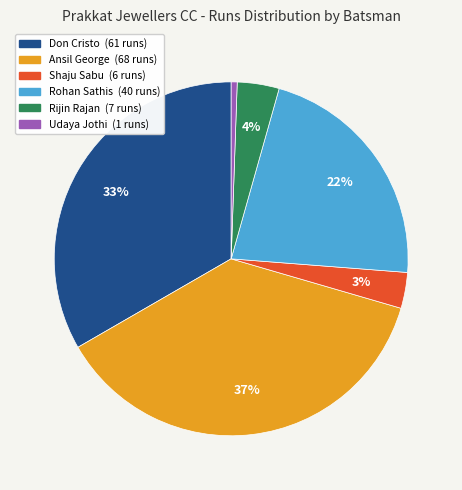

Does any single category account for the majority?

No